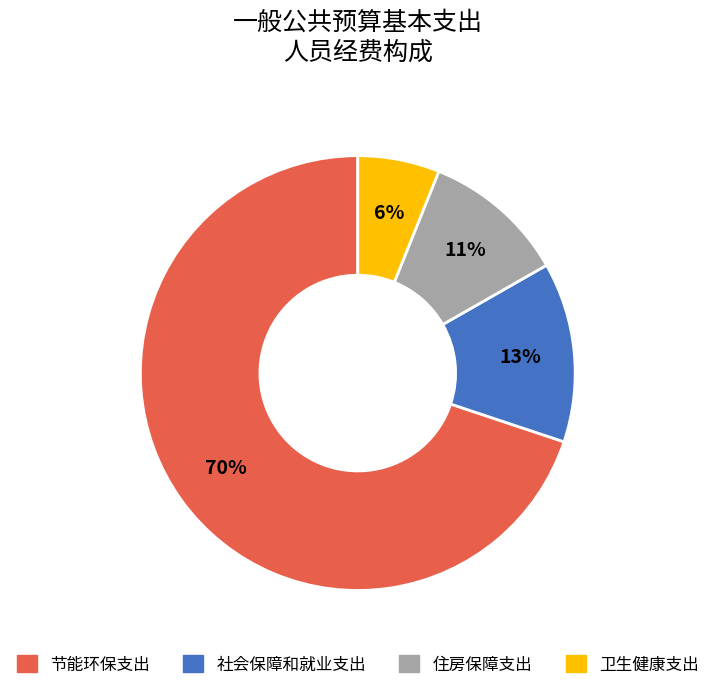

What is the smallest slice in the pie chart?

卫生健康支出